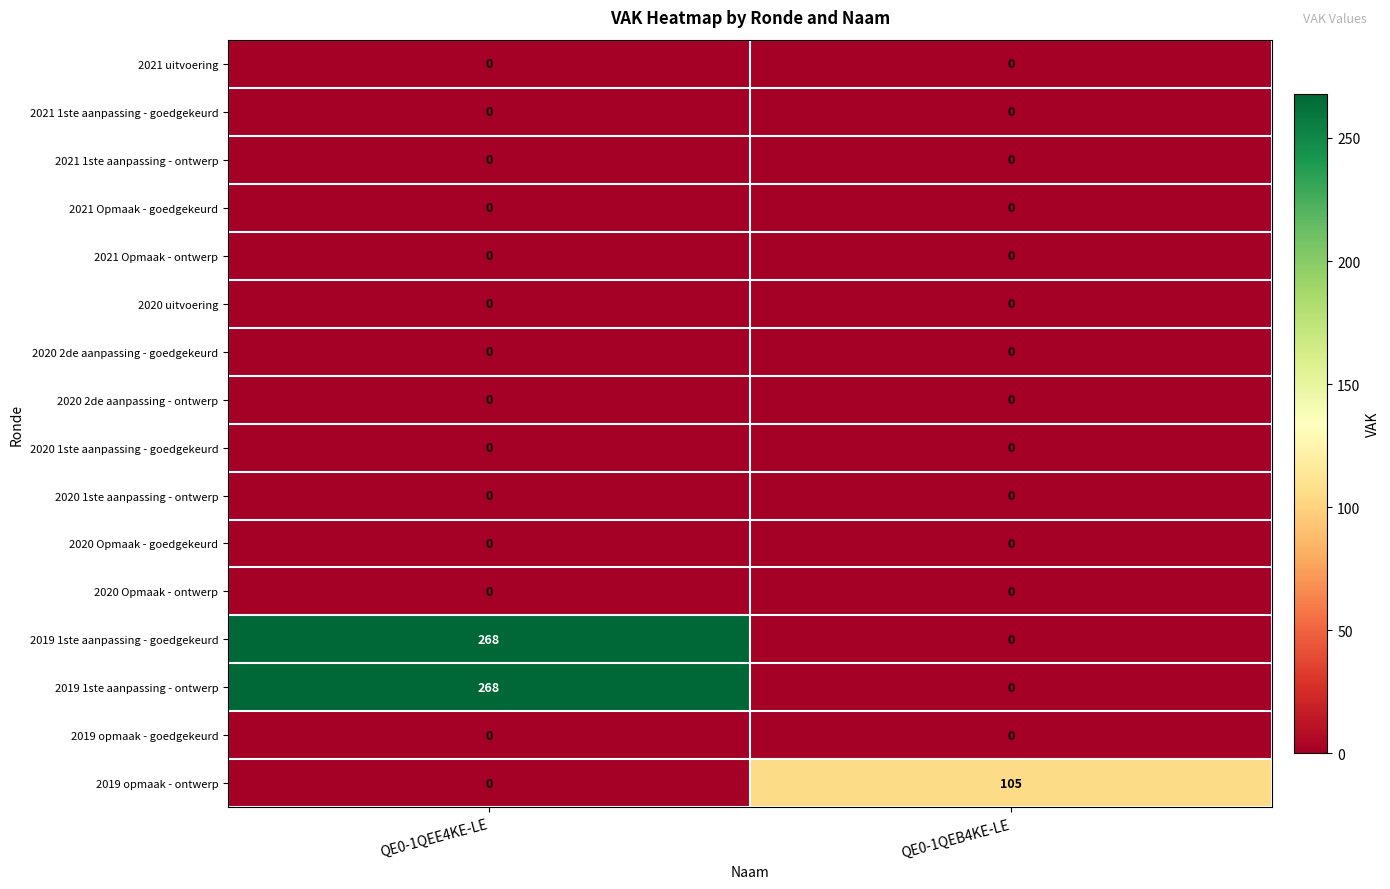

What is the total value across all series at QE0-1QEE4KE-LE?

536